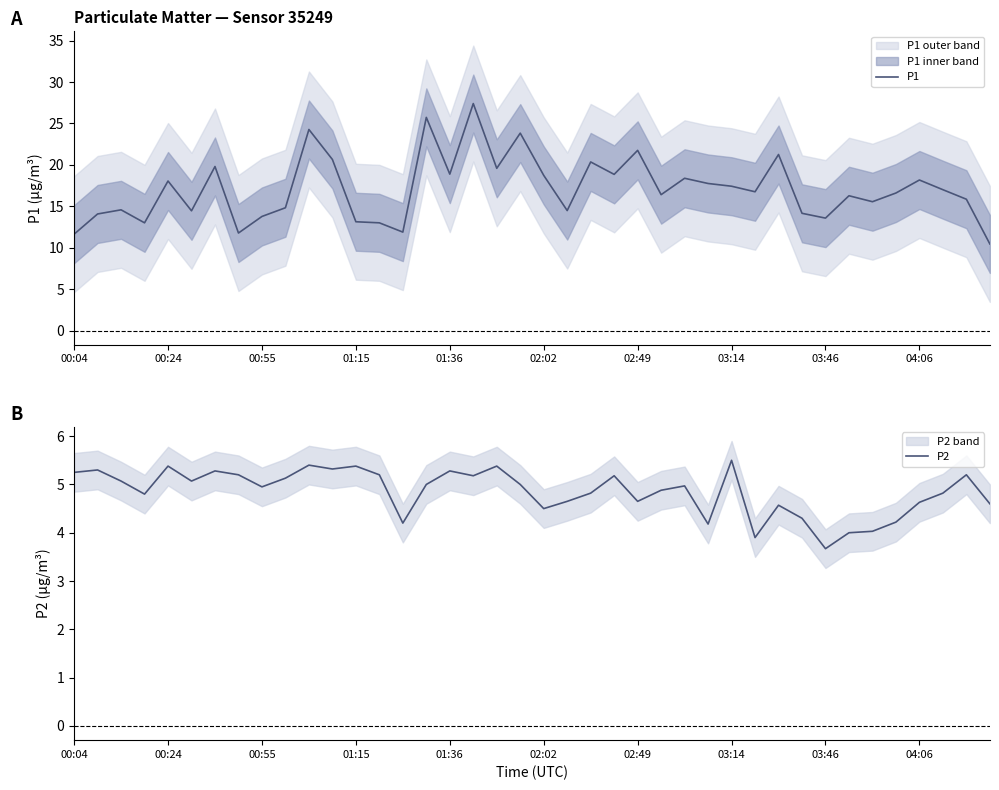

What is the maximum value for P2?

5.5